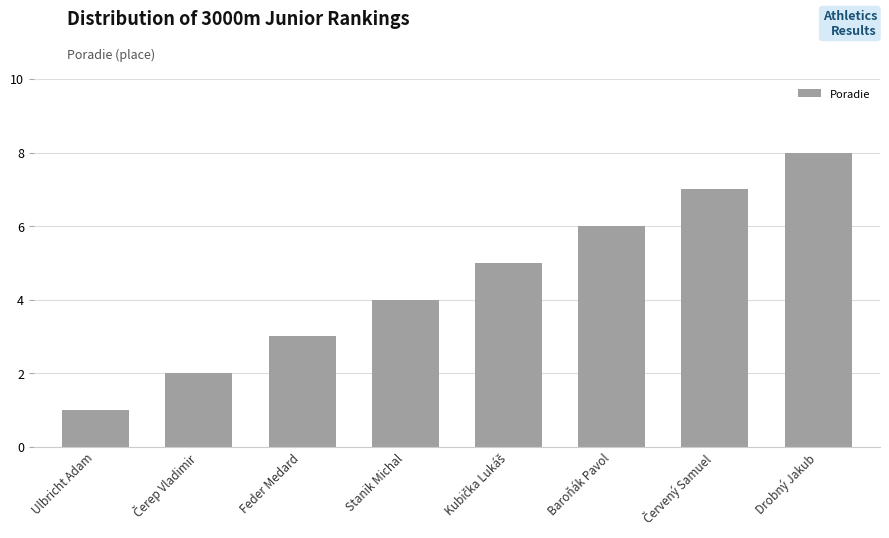

How many categories are shown in the chart?

8